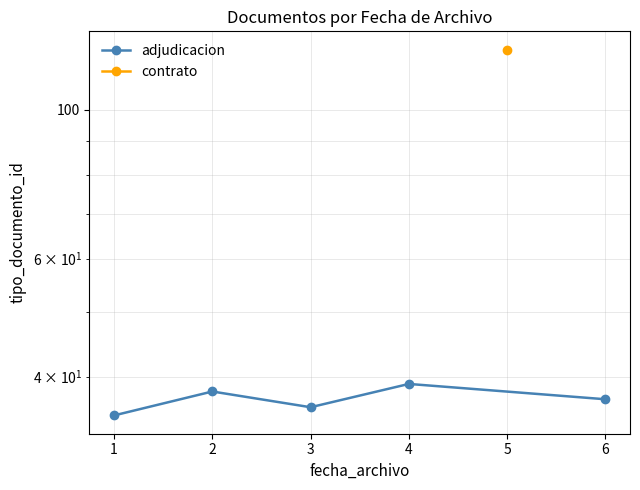

What is the sum of the values at 3 and 4?

75